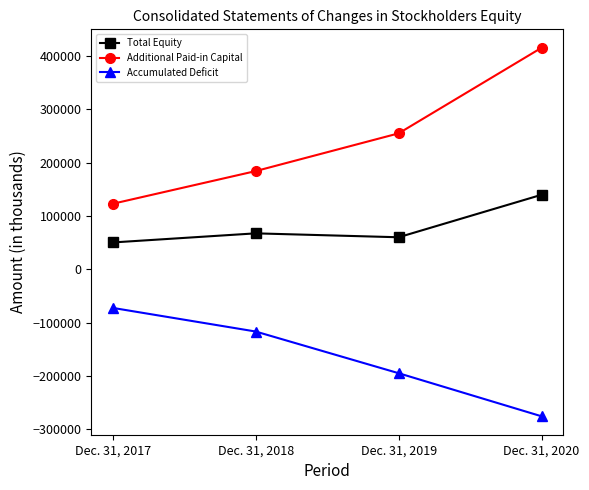

Which series has the largest range (max minus min)?

Additional Paid-in Capital